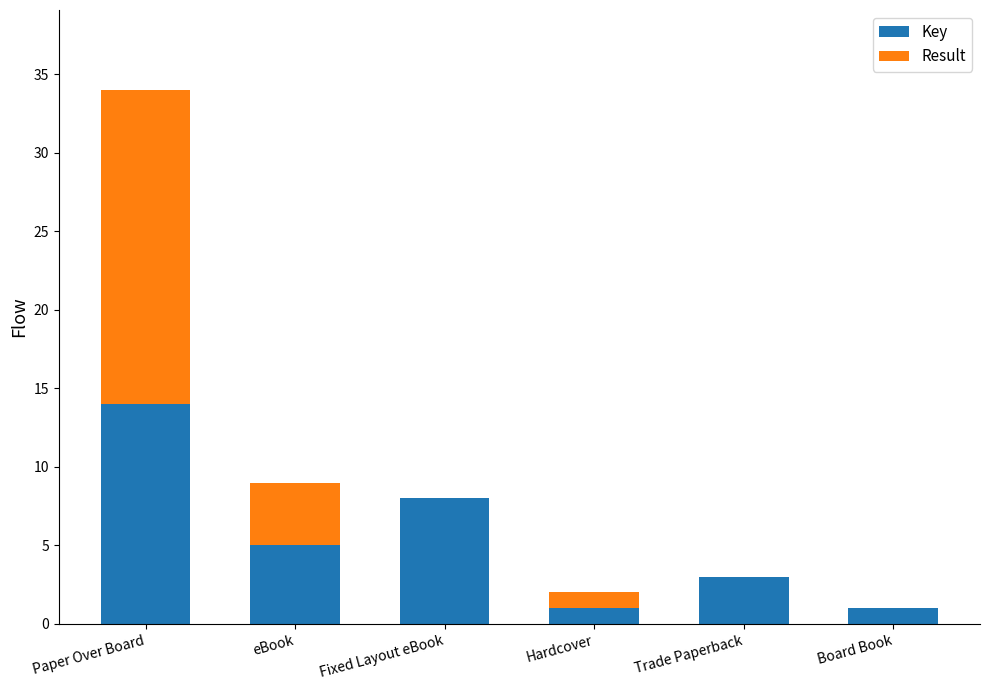

What is the sum of all Key values?

32